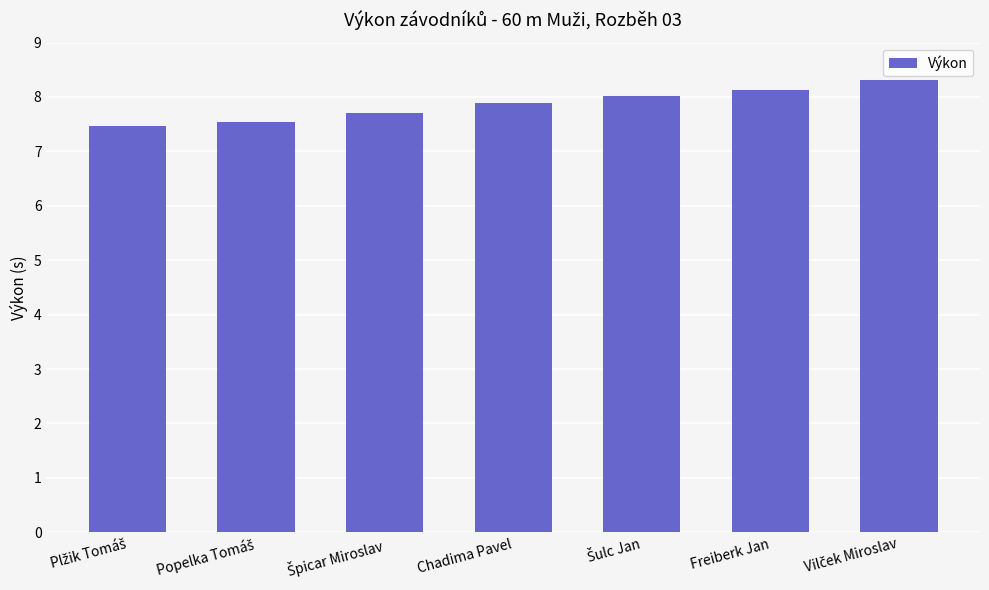

Is it true that the value at Chadima Pavel is 2.6?

False